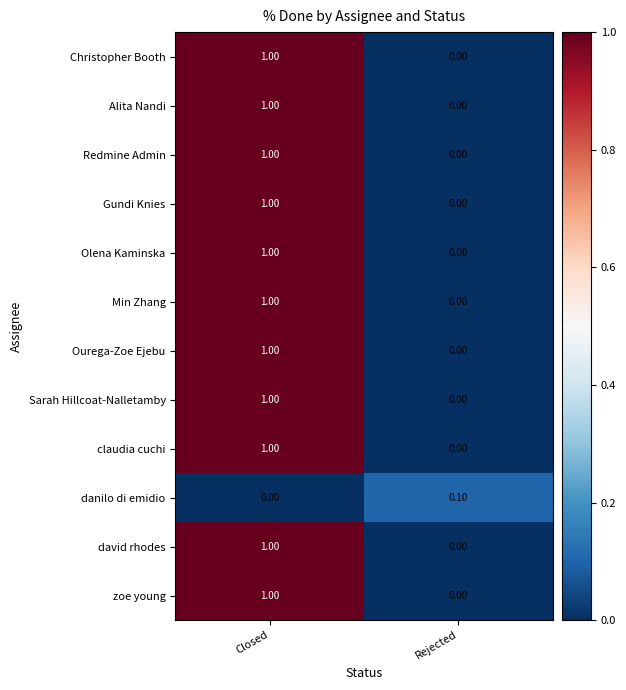

Rank the categories by zoe young value from lowest to highest.

Rejected, Closed